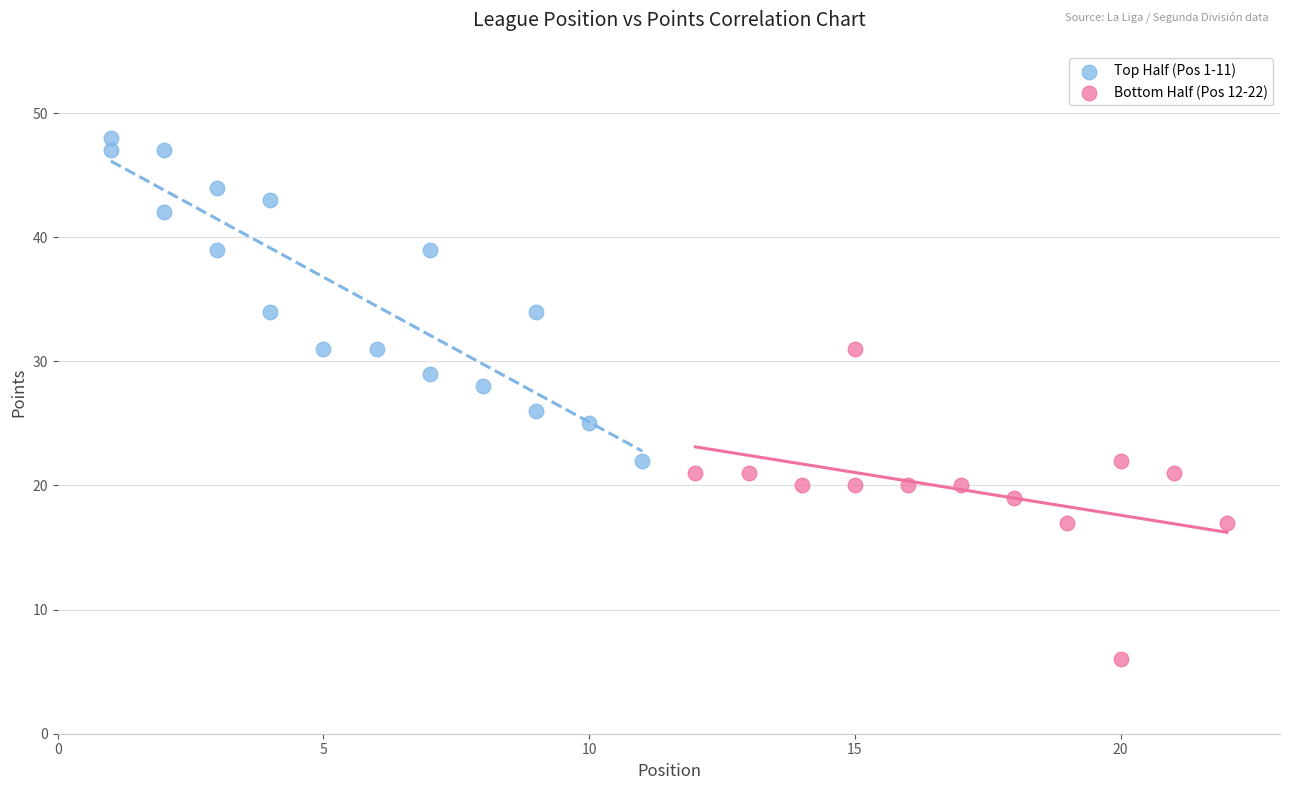

Which series reaches the maximum Y coordinate?

Top Half (Pos 1-11)